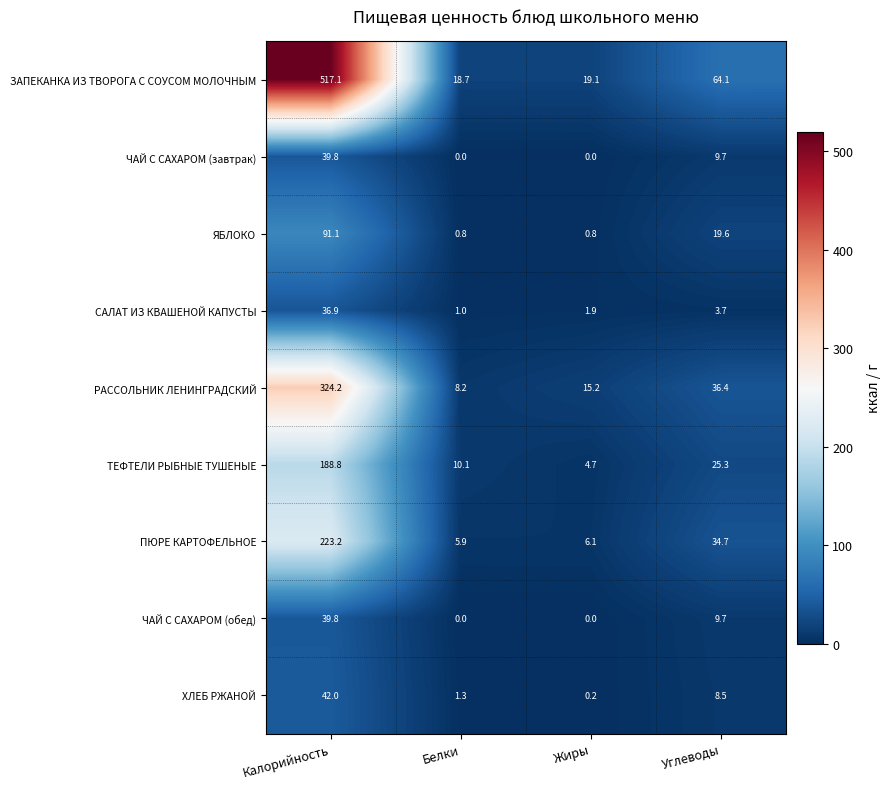

How many distinct data groups are displayed?

9